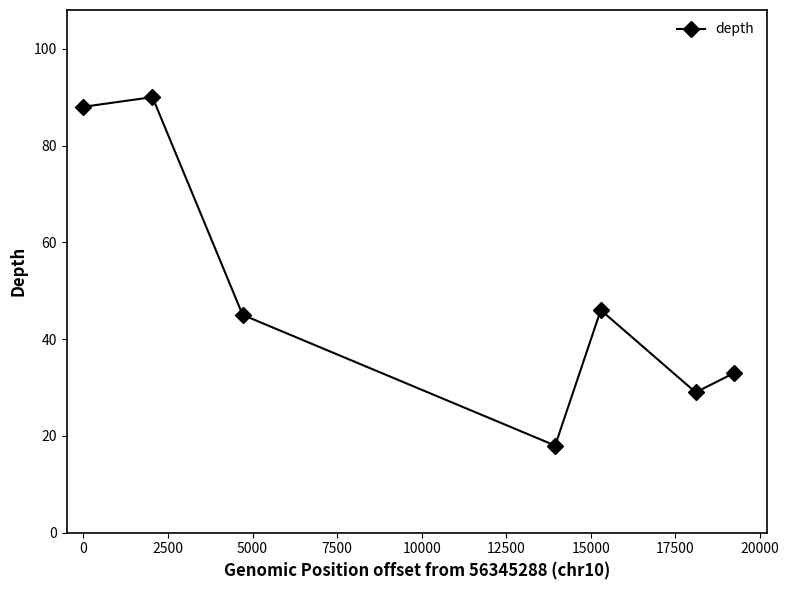

Reading left to right, list all the values displayed in this chart.

88	90	45	18	46	29	33